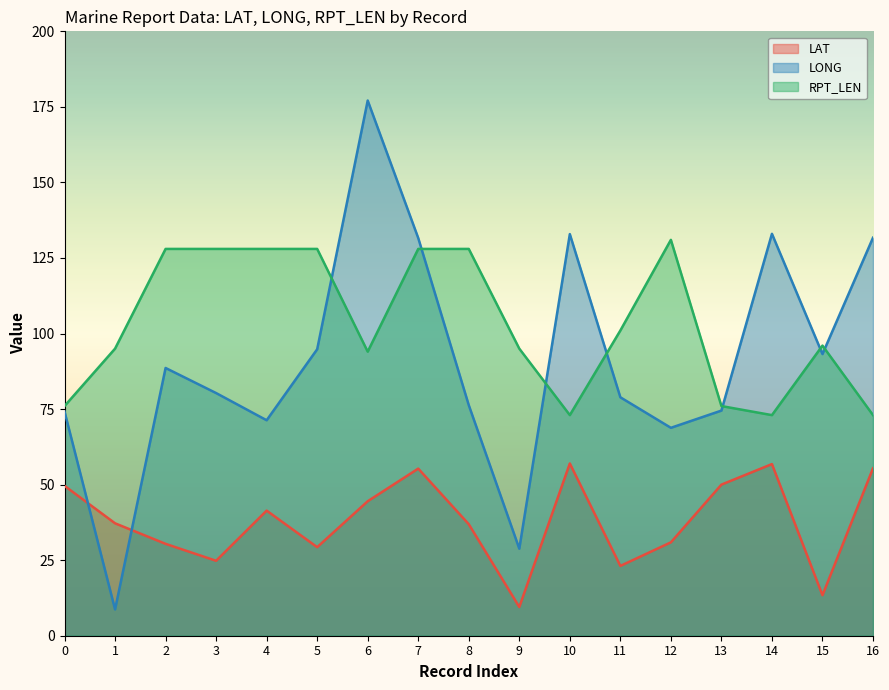

Which label corresponds to the largest value in the chart?

6